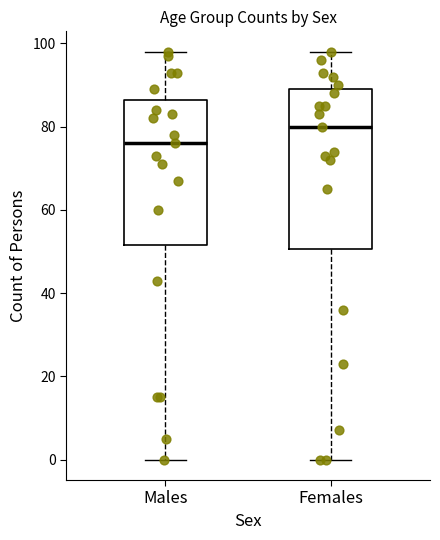

Where does the lower whisker of the box for Males end on the y-axis? The values are not printed on the chart, so give them approximately, as read against the axis.

0